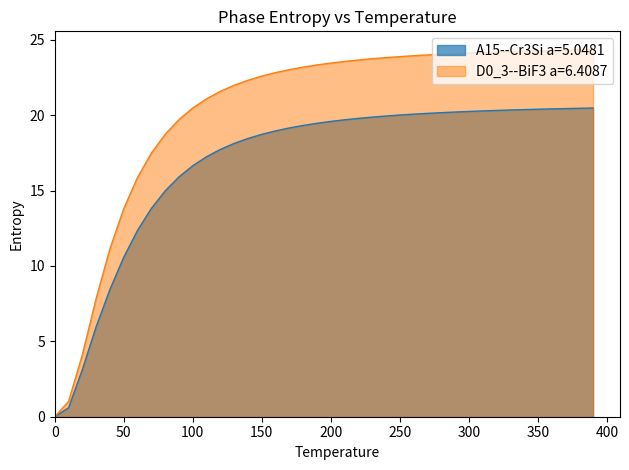

What is the spread (max minus min) of values at 300?

3.9